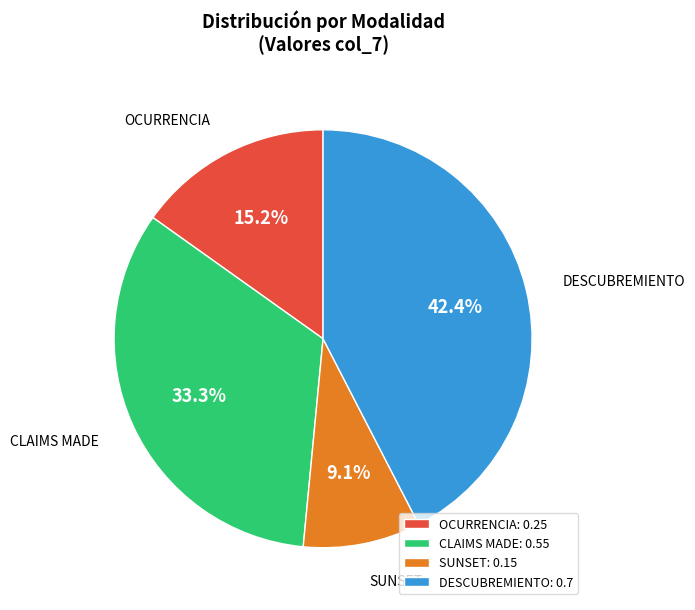

How many segments does this pie chart have?

4